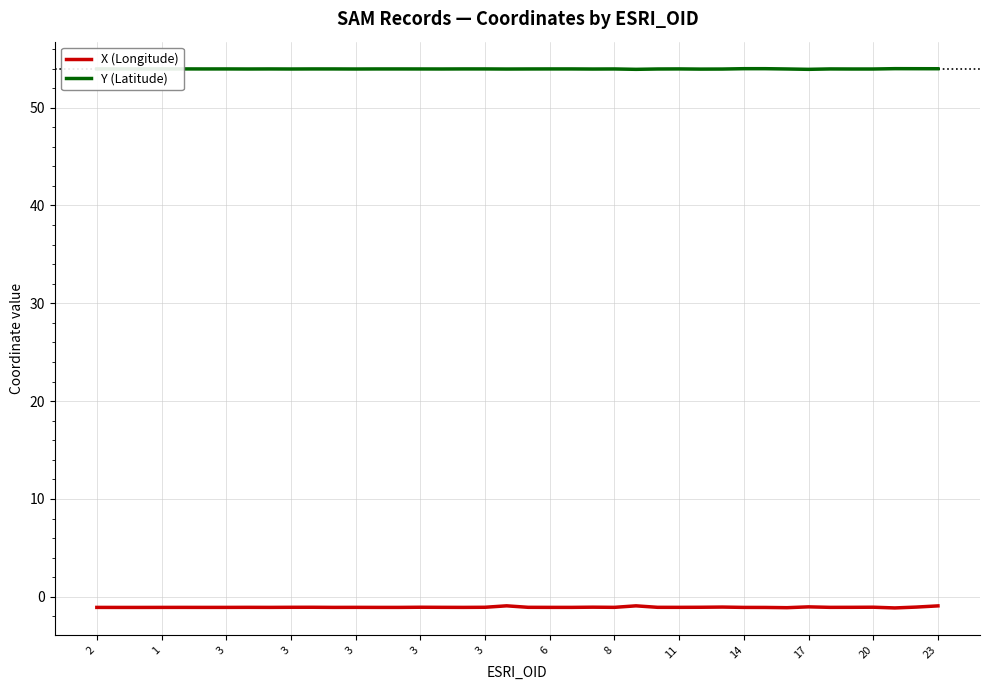

How many interior local valleys does the X (Longitude) series have?

12